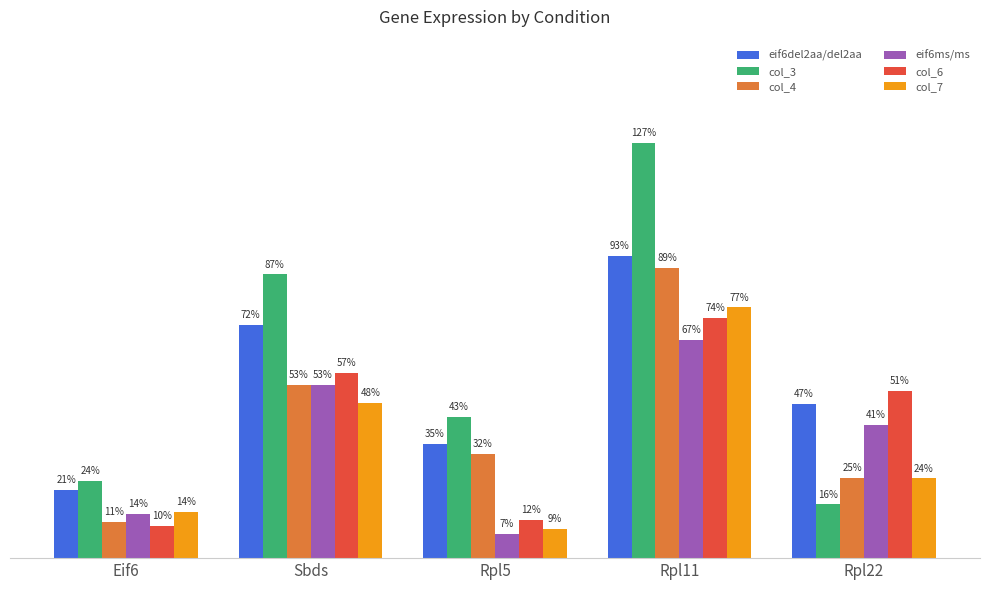

Are the bars horizontal?

No